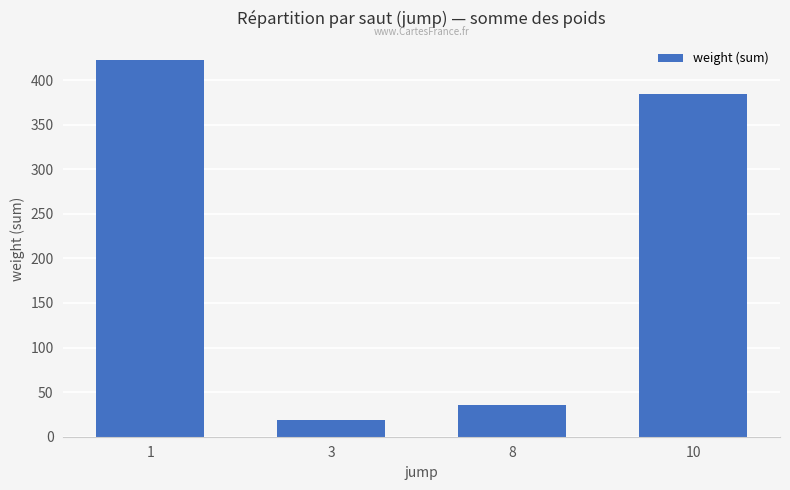

How many series are shown in this chart?

1